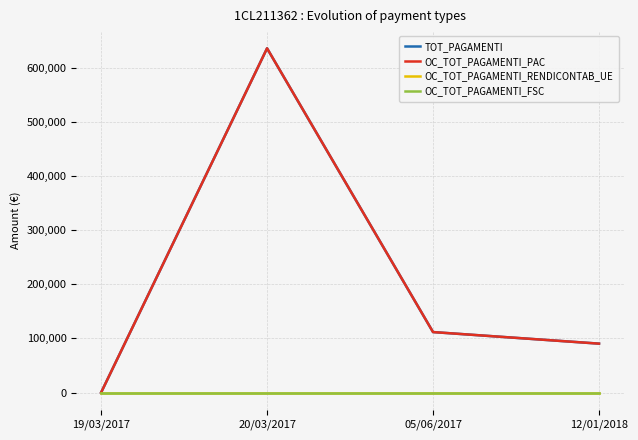

At which label is OC_TOT_PAGAMENTI_PAC closest to 317858?

05/06/2017